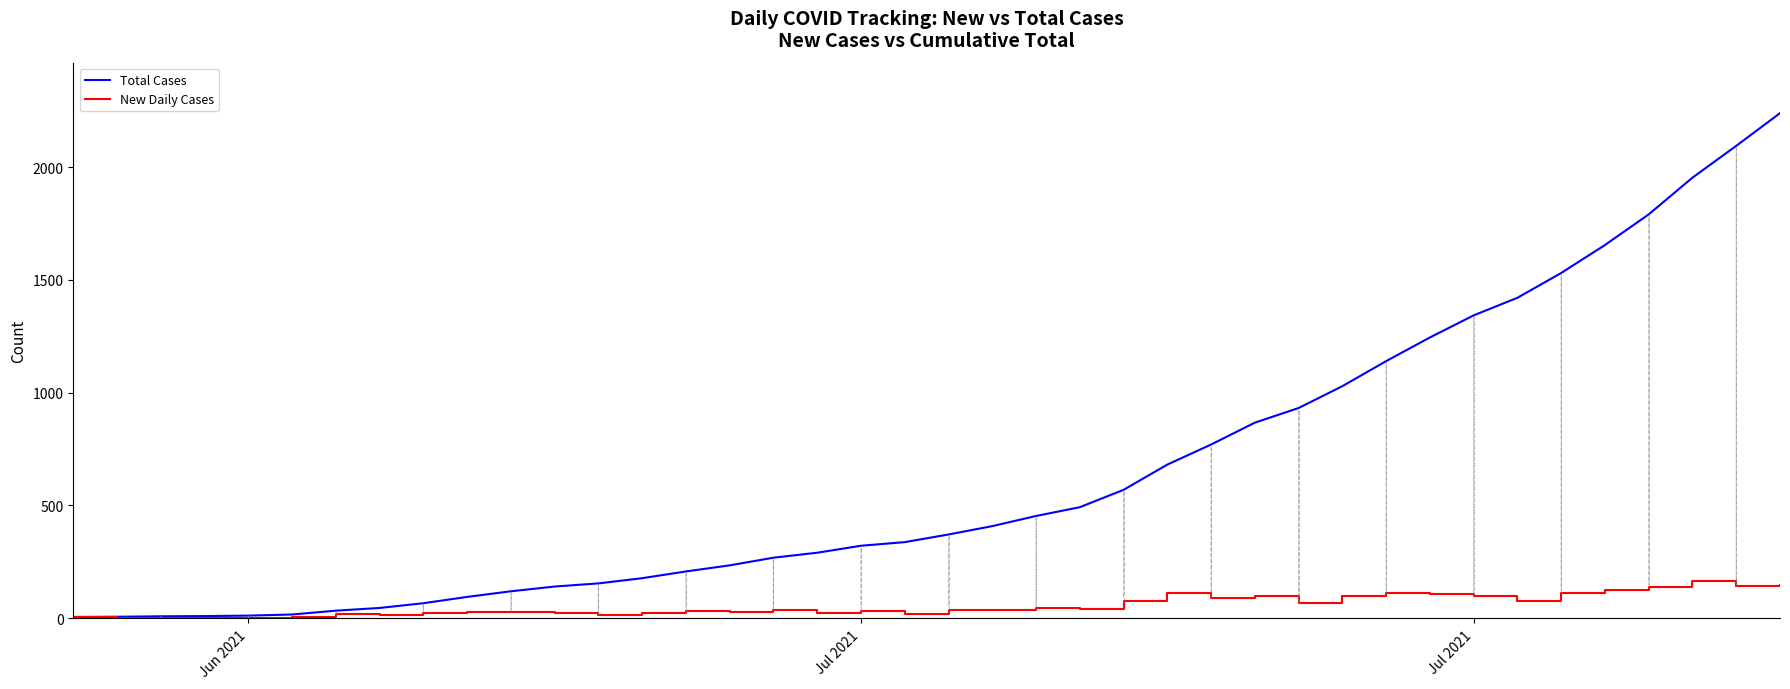

Which series has the largest range (max minus min)?

Total Cases